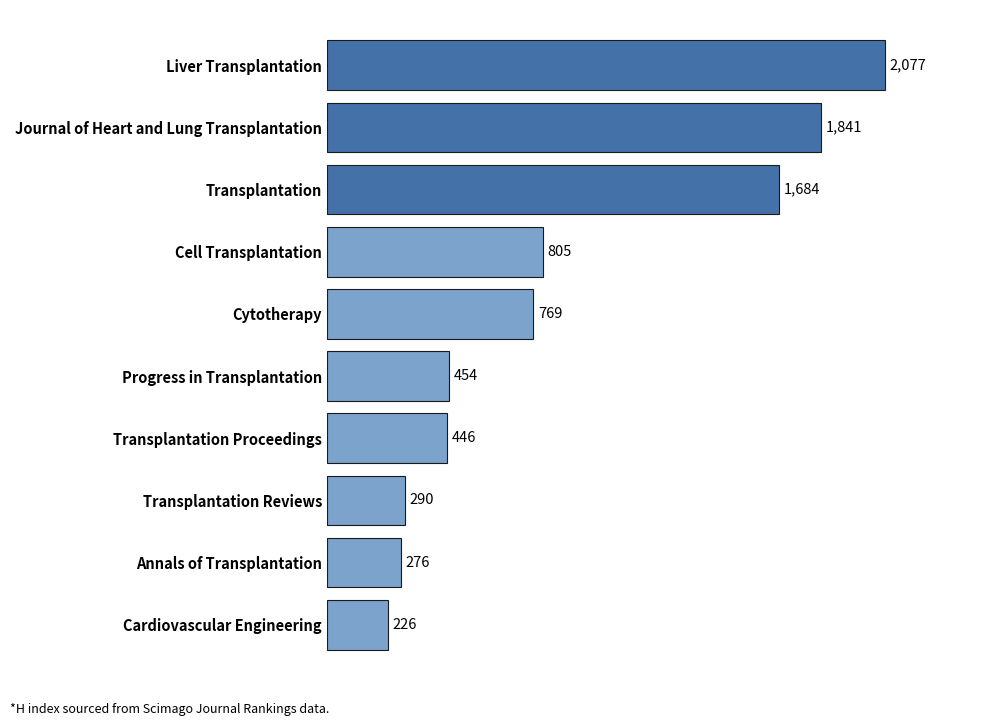

Reading top to bottom, list all the values displayed in this chart.

2077	1841	1684	805	769	454	446	290	276	226